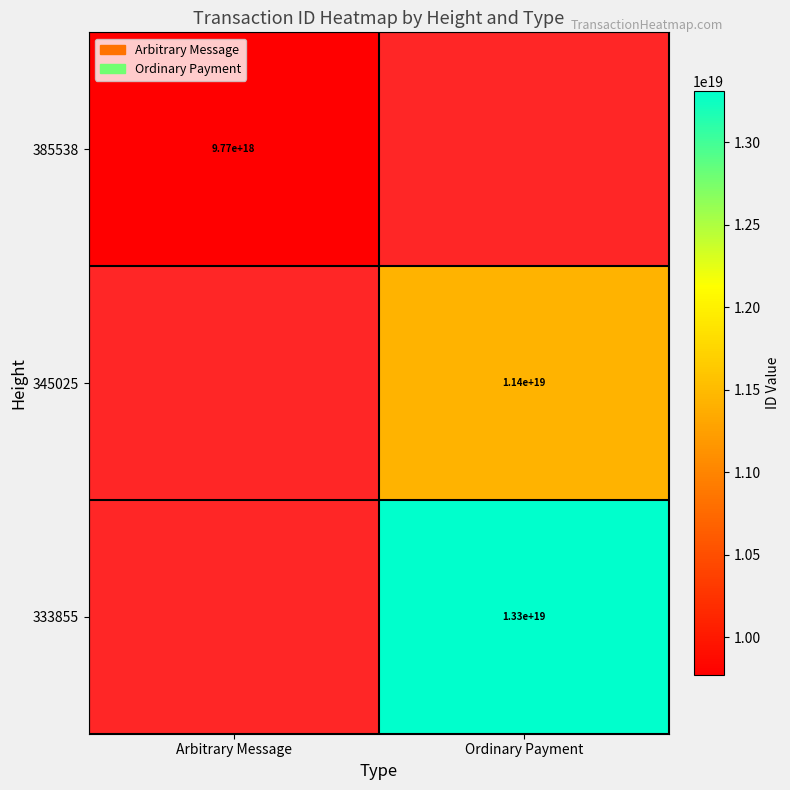

The value of 385538 at Arbitrary Message is 16148919222832105472. True or false?

False